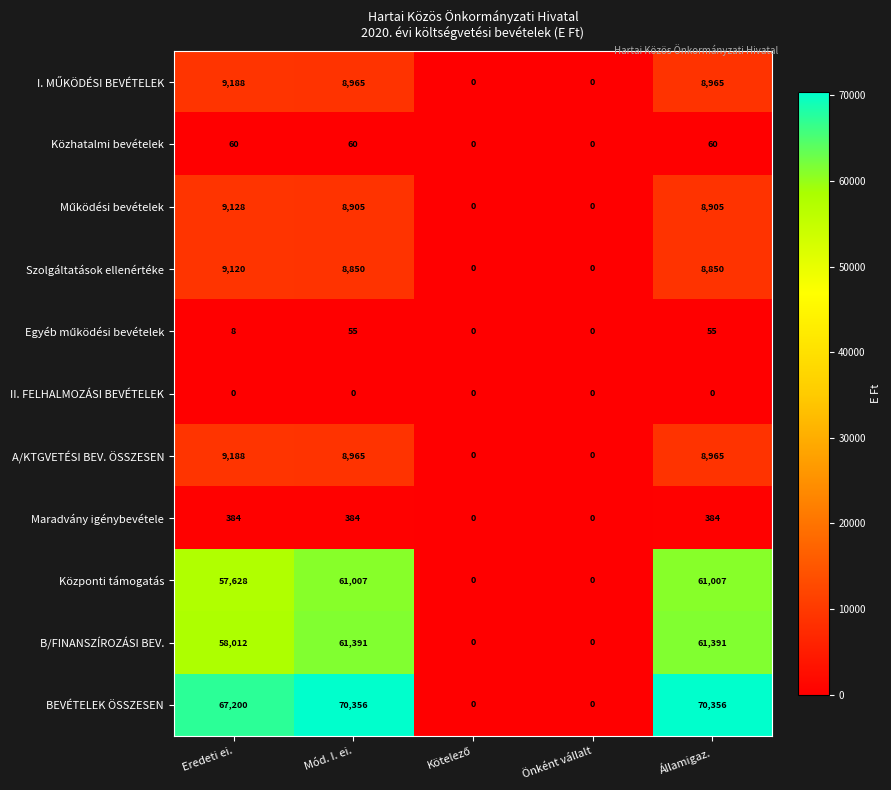

What is the difference between the highest and lowest values at Államigaz.?

70356